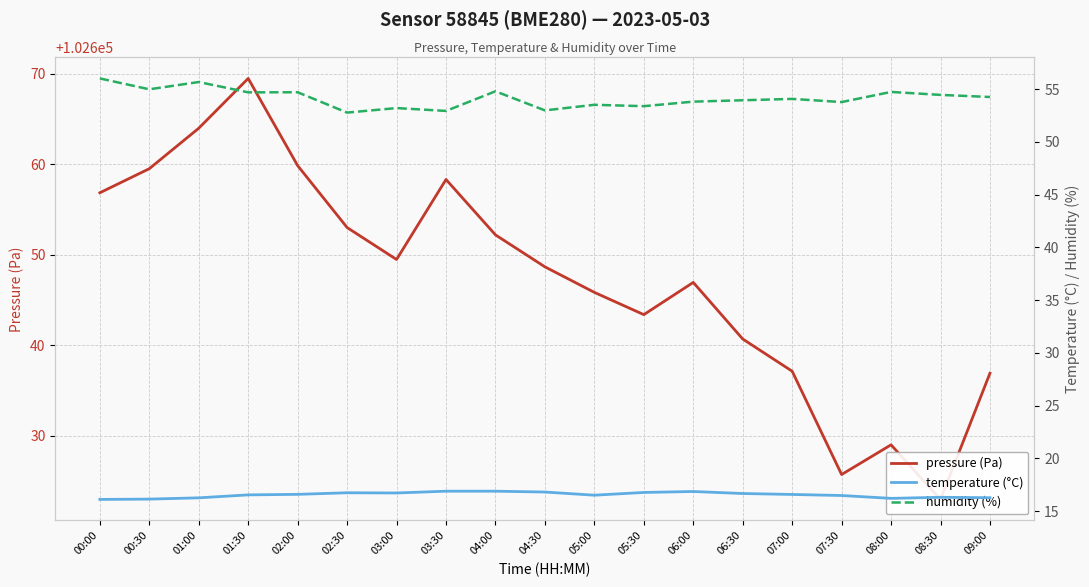

True or false: pressure (Pa) and temperature (°C) cross at least once.

False